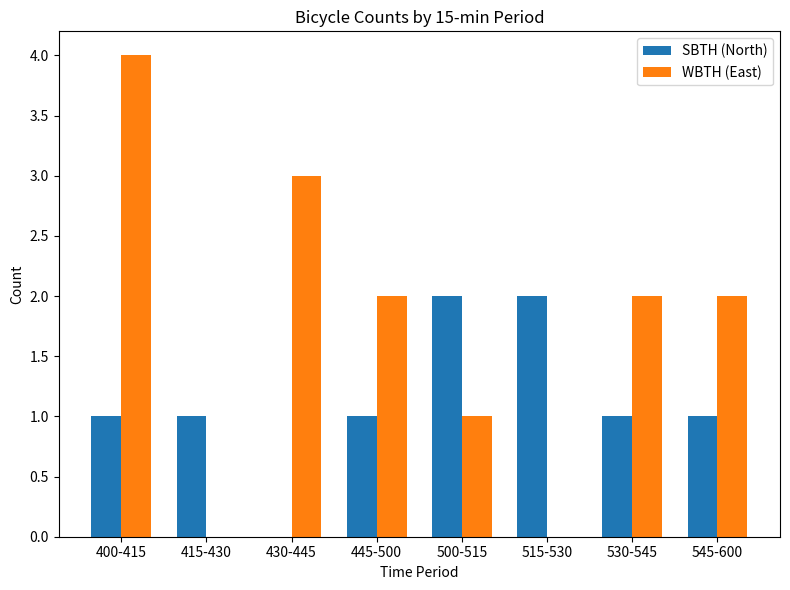

How many categories are shown in the chart?

8